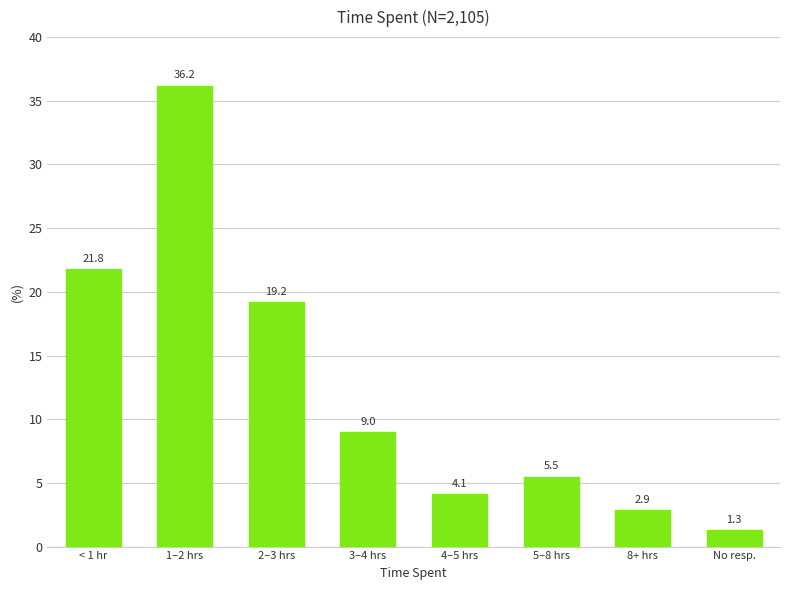

How many values are below 9?

4